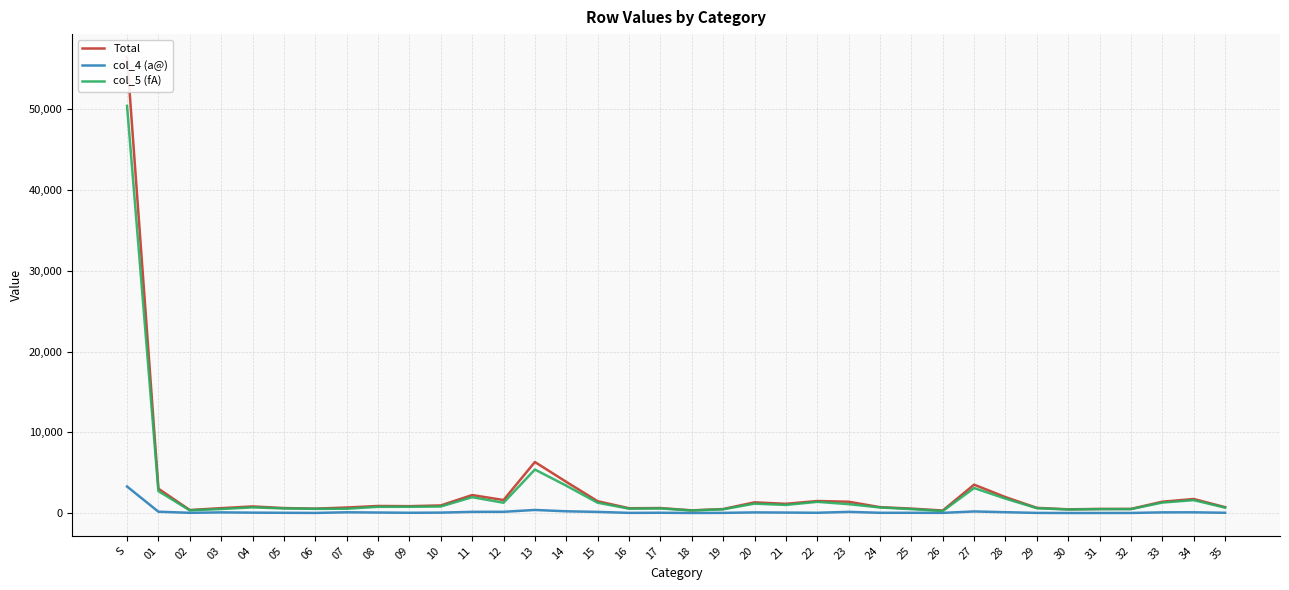

Which series has the largest total across all categories?

Total